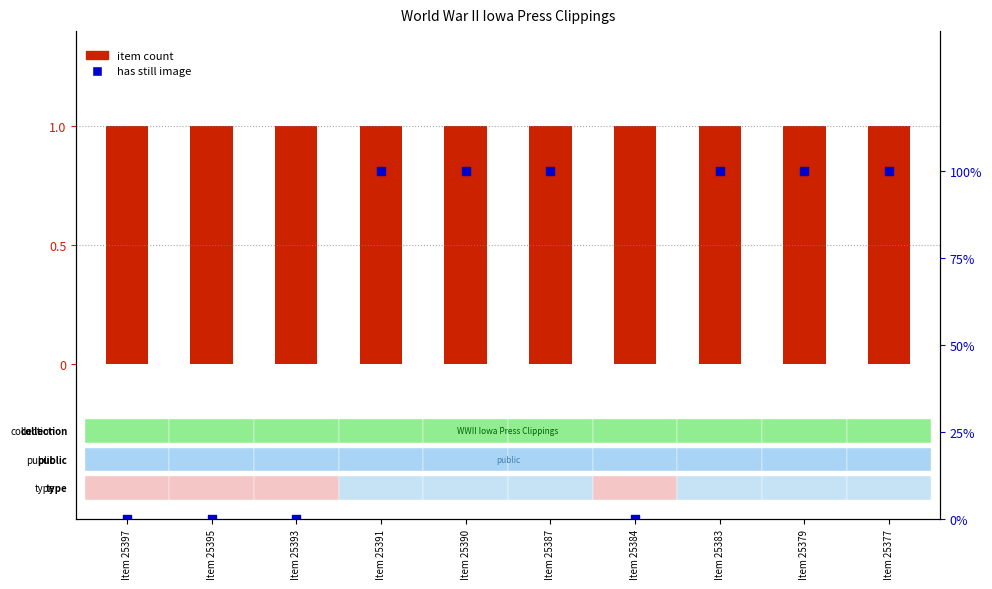

What is the total value across all series at Item 25391?

101